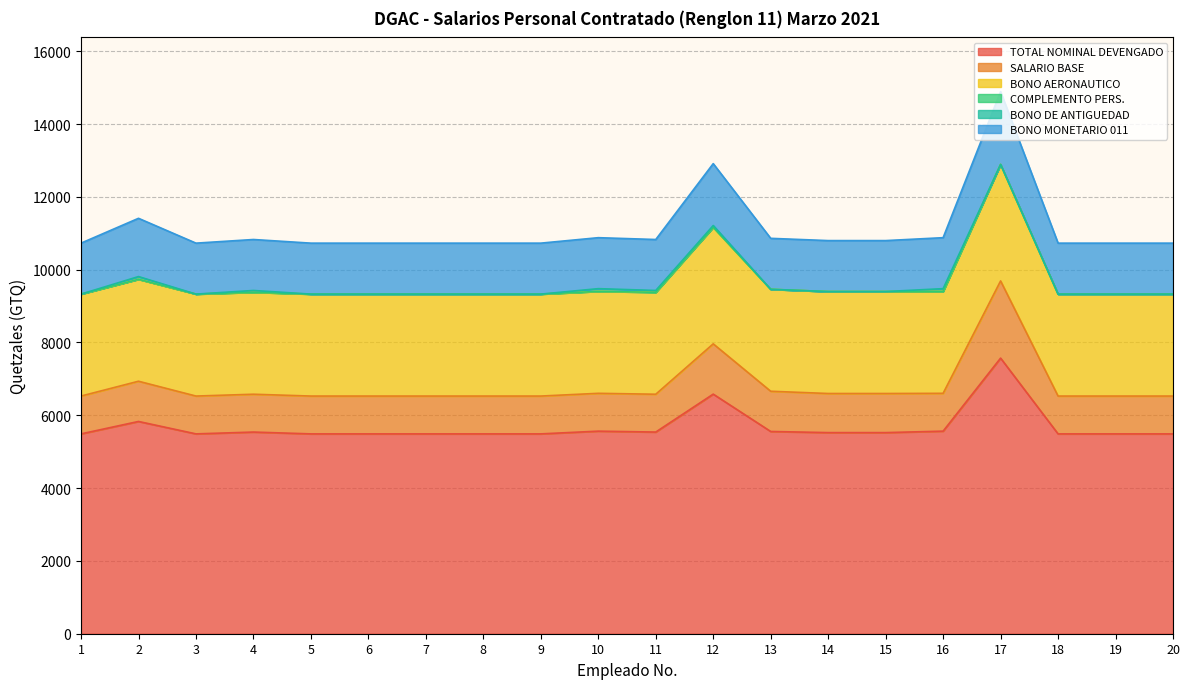

Is it true that TOTAL NOMINAL DEVENGADO equals 5539 at 4?

True